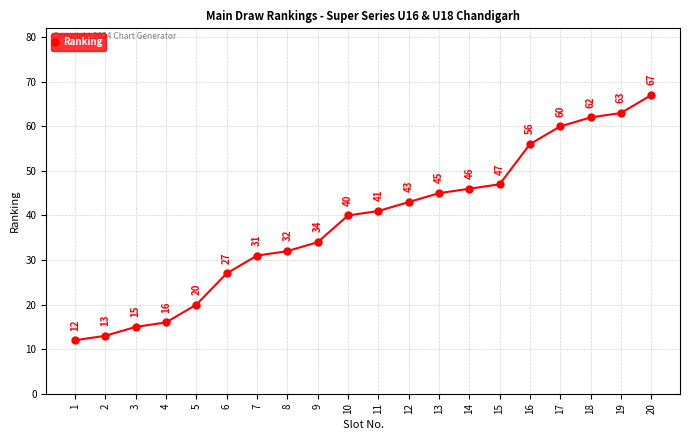

Rank the categories by value from lowest to highest.

1, 2, 3, 4, 5, 6, 7, 8, 9, 10, 11, 12, 13, 14, 15, 16, 17, 18, 19, 20